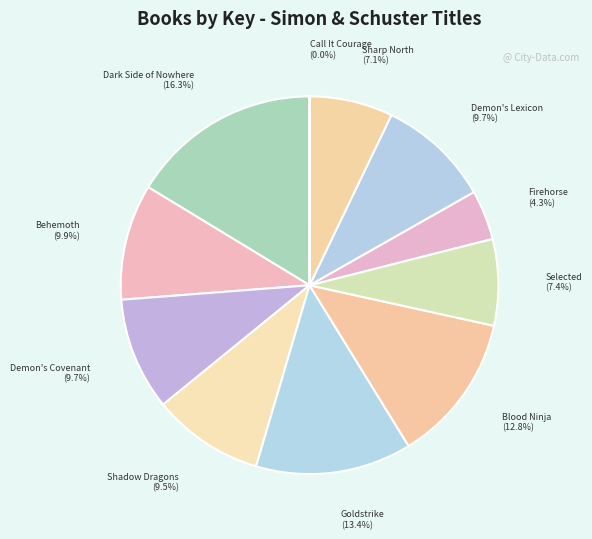

Count the number of slices in the pie.

11